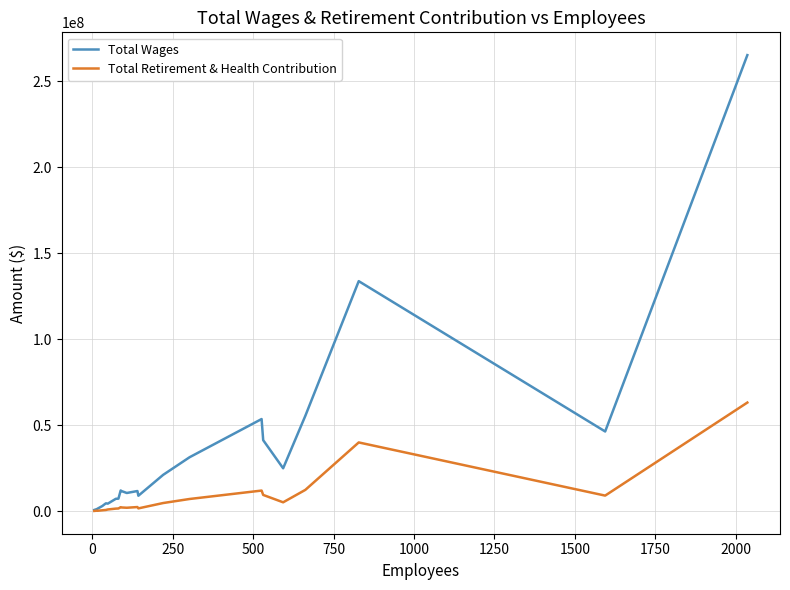

Which series has the largest range (max minus min)?

Total Wages